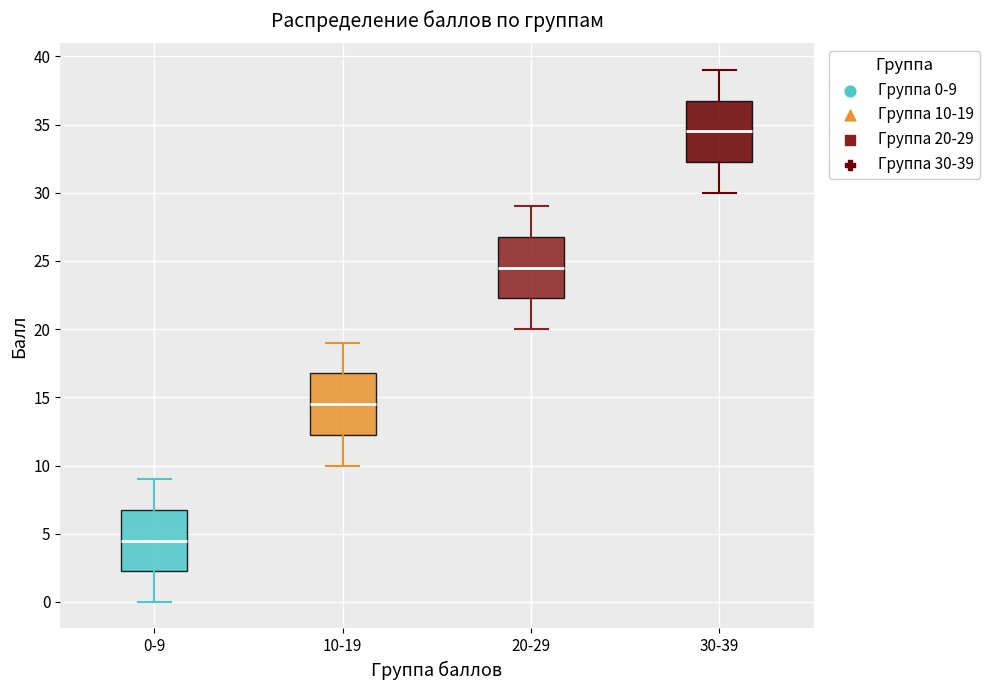

Which box has the lowest median line?

0-9